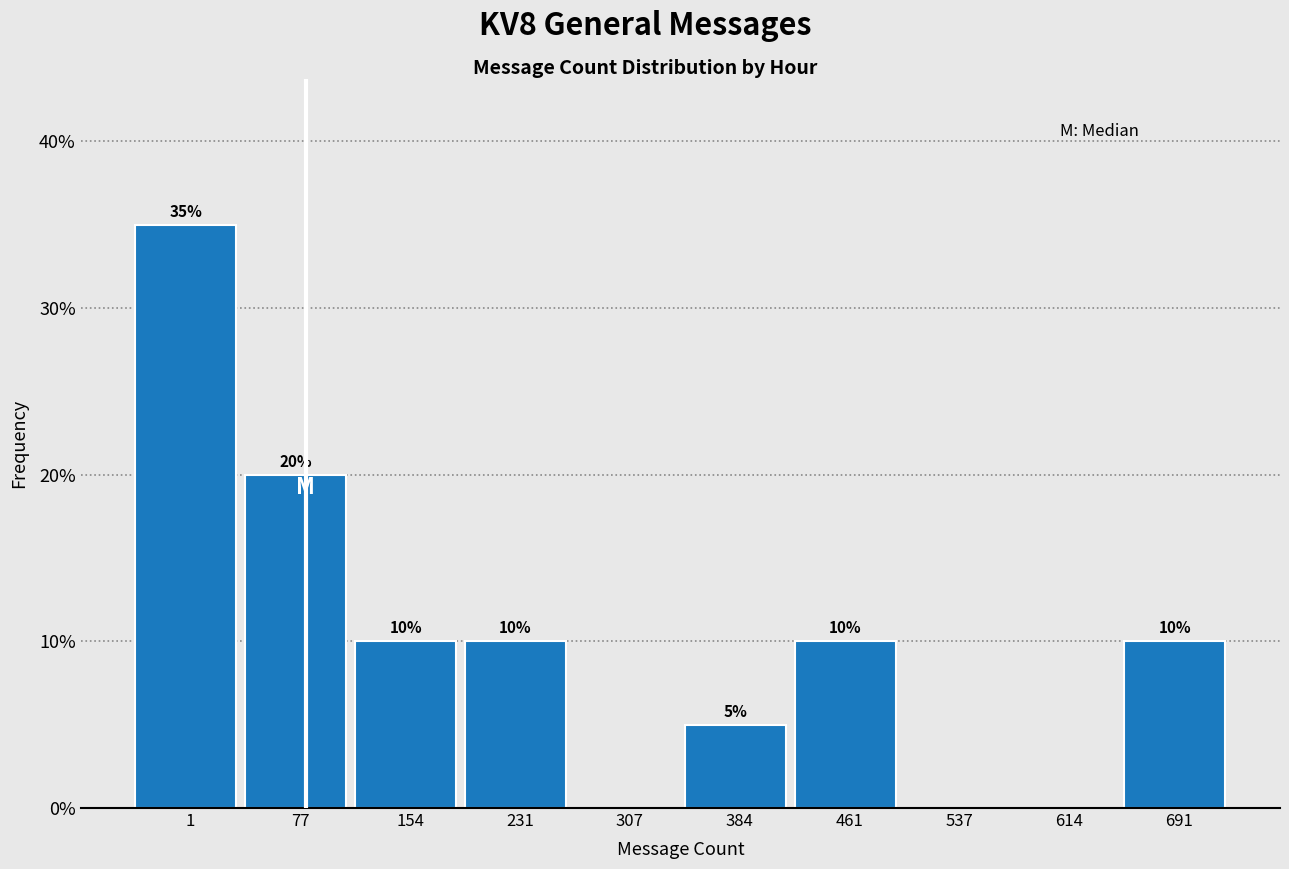

Reading left to right, what are all the values shown in this chart?

1=35	77=20	154=10	231=10	307=0	384=5	461=10	537=0	614=0	691=10